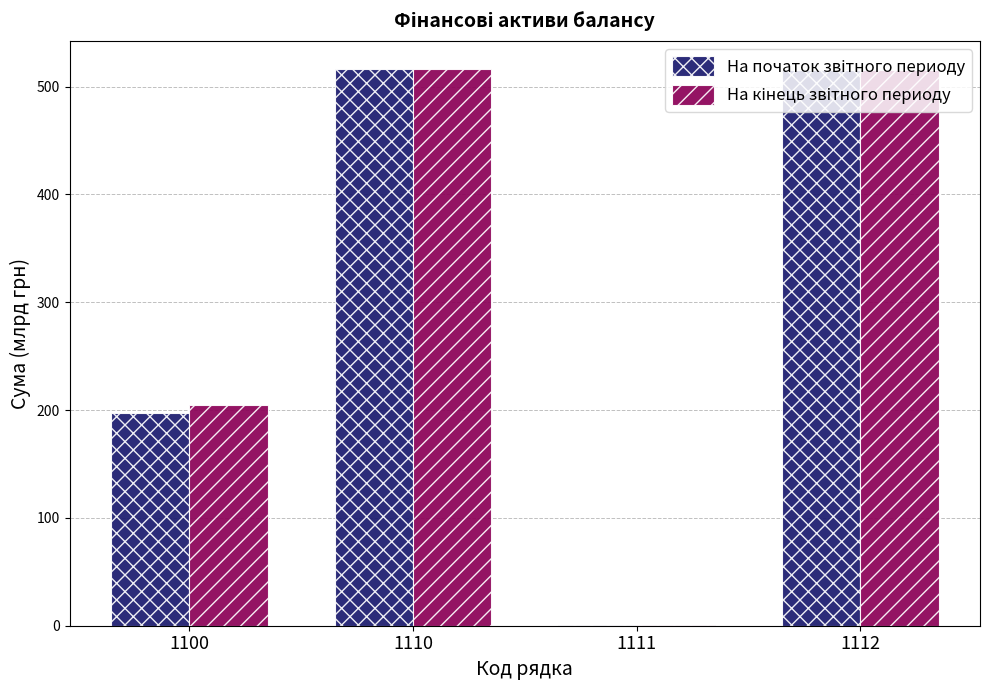

What is the maximum value shown in the chart?

516.6